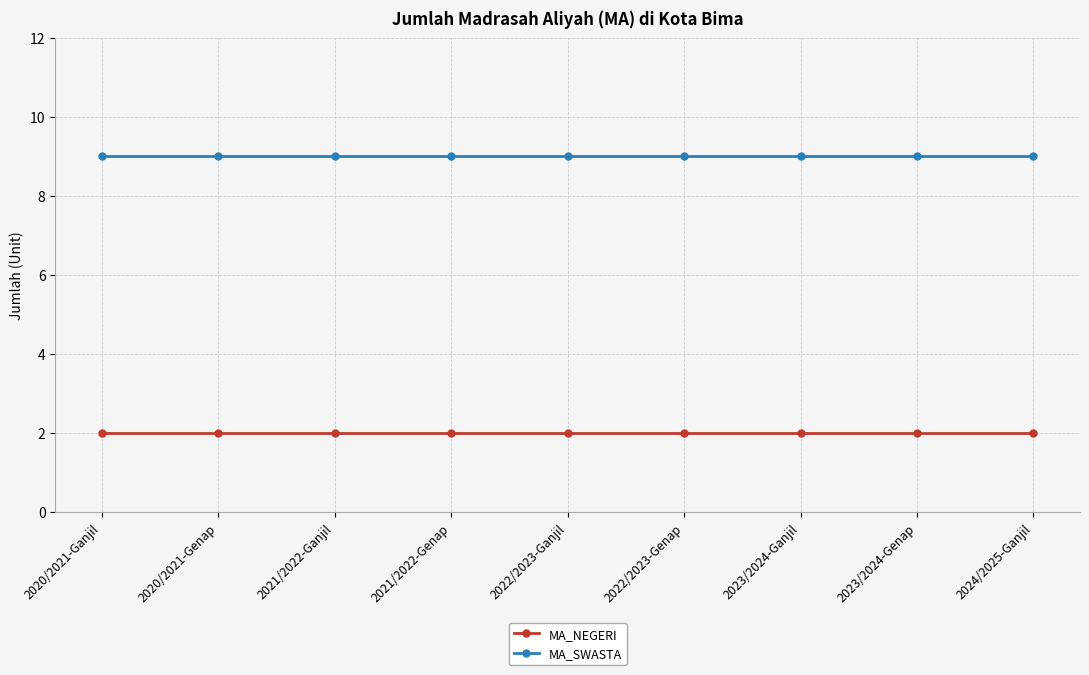

True or false: MA_SWASTA has a value of 9 at 2021/2022-Ganjil.

True